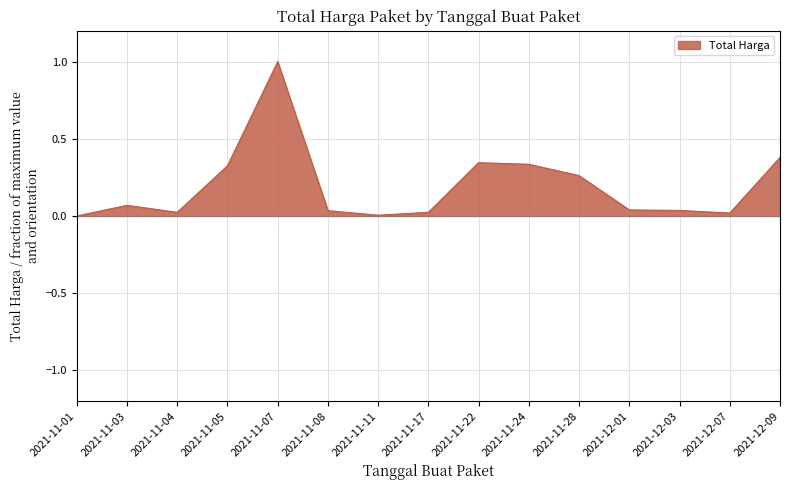

What is the difference between the maximum and minimum values?

1.0